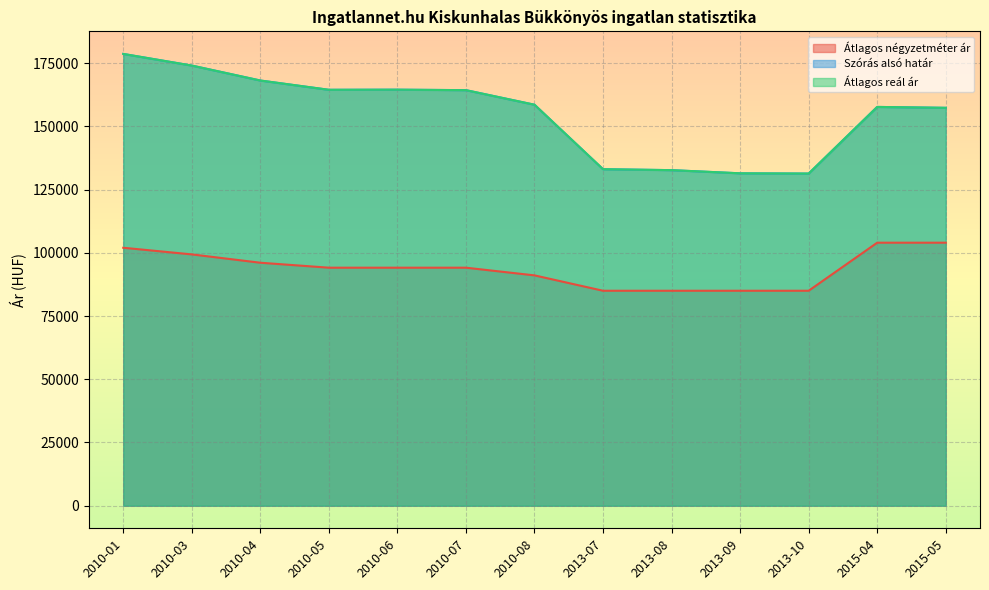

Which series has the largest total across all categories?

Szórás alsó határ